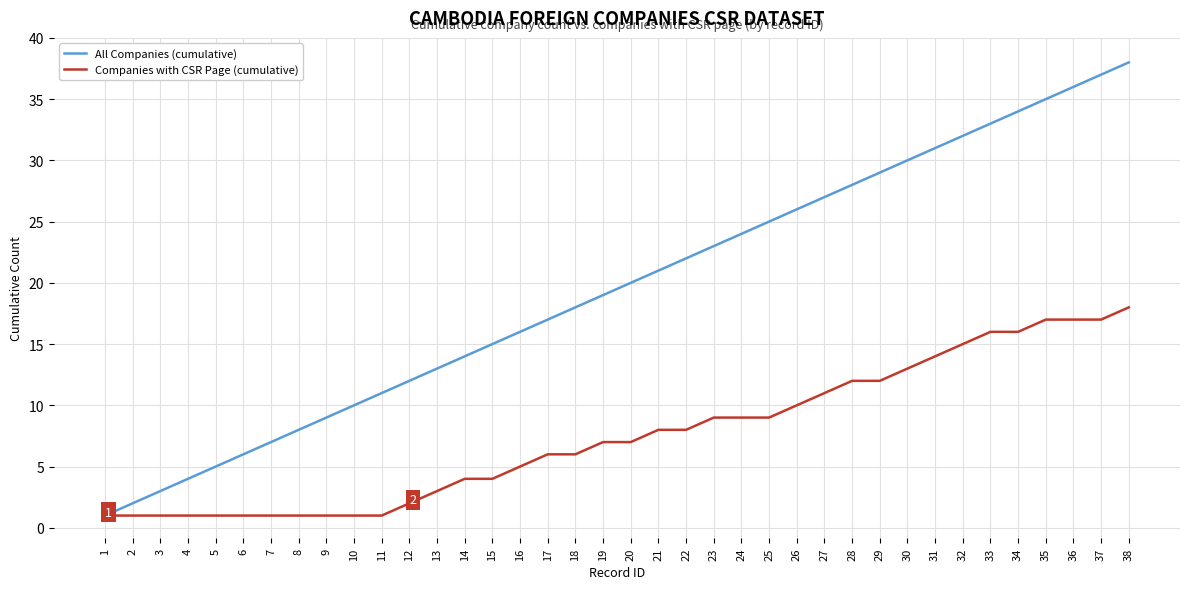

Is it true that All Companies (cumulative) equals 38 at 38?

True